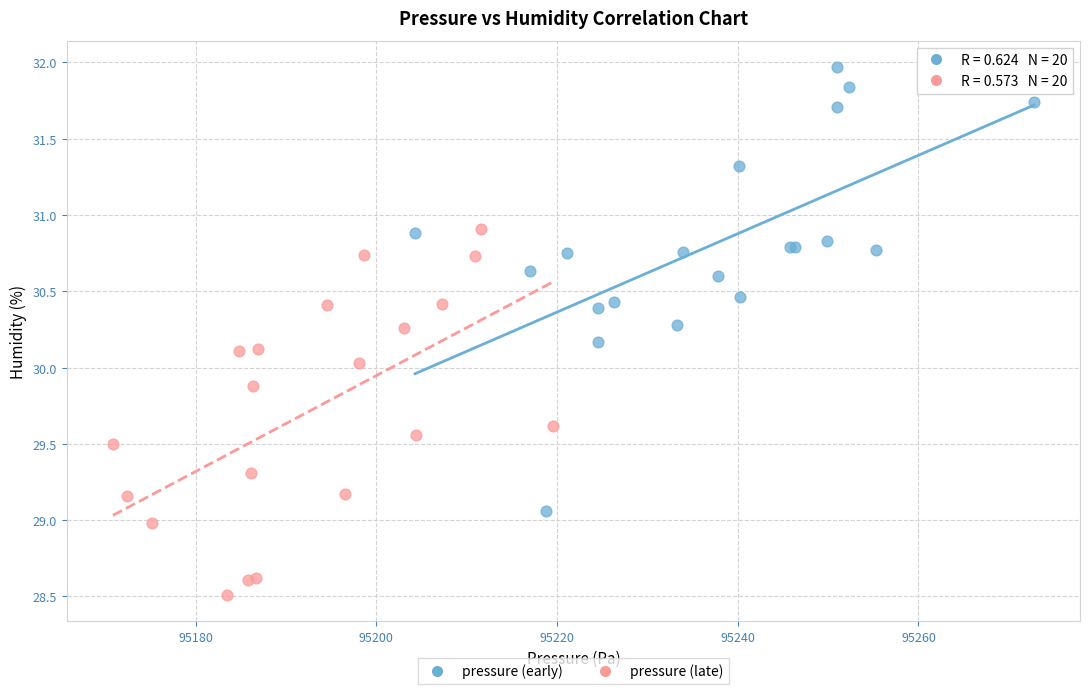

Which series reaches the minimum Y coordinate?

pressure (late)